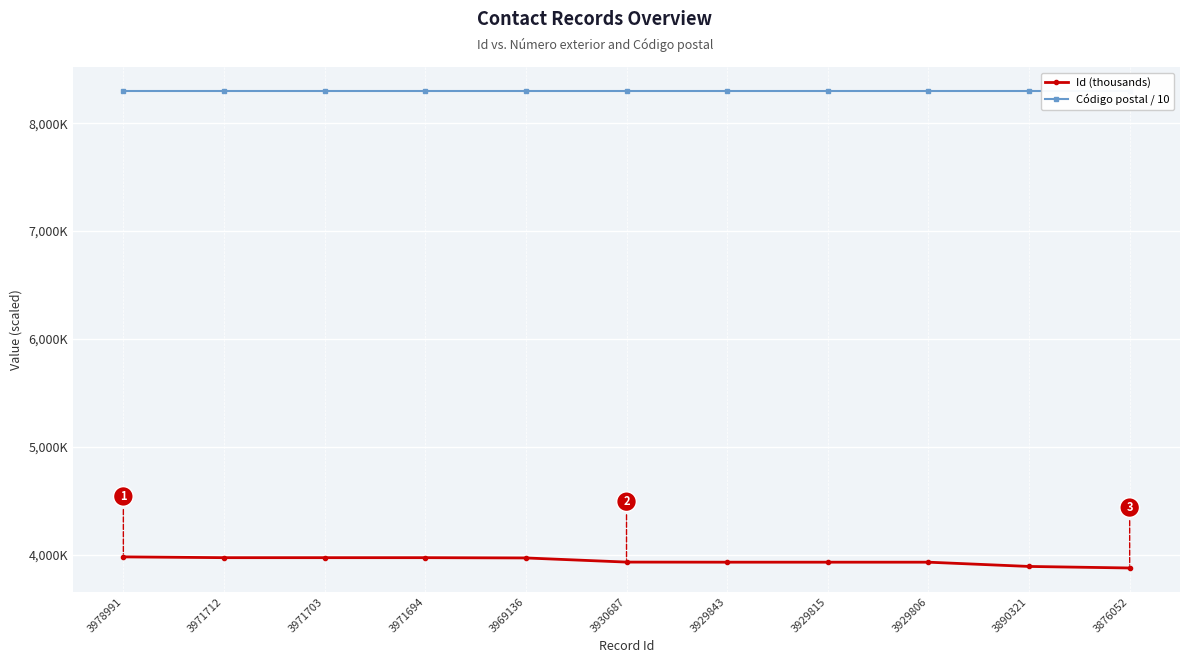

What is the average value of the Id (thousands) series?

3940.9